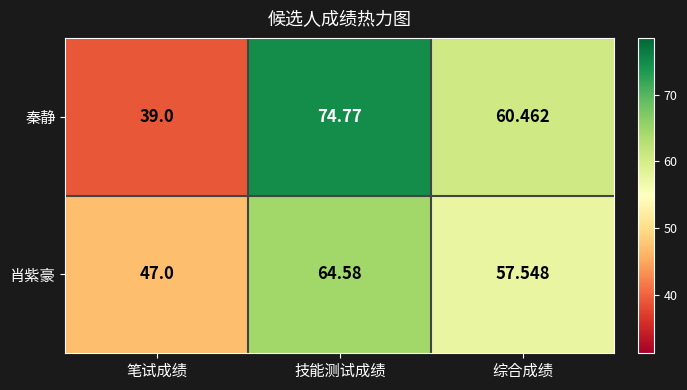

What is the difference between the highest and lowest values at 综合成绩?

2.9